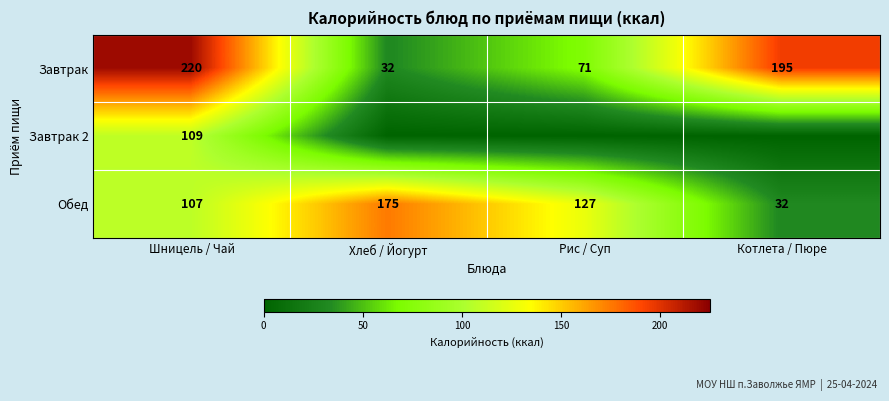

Is the value of Завтрак at Шницель / Чай greater than the value of Завтрак 2 at Шницель / Чай?

Yes